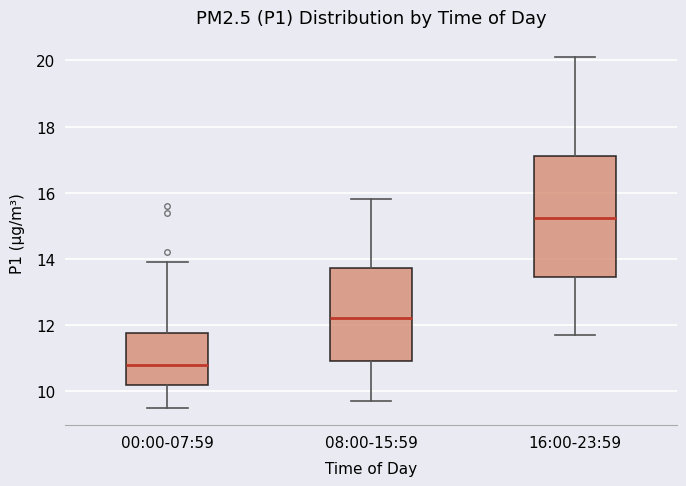

Which box has the lowest median line?

00:00-07:59